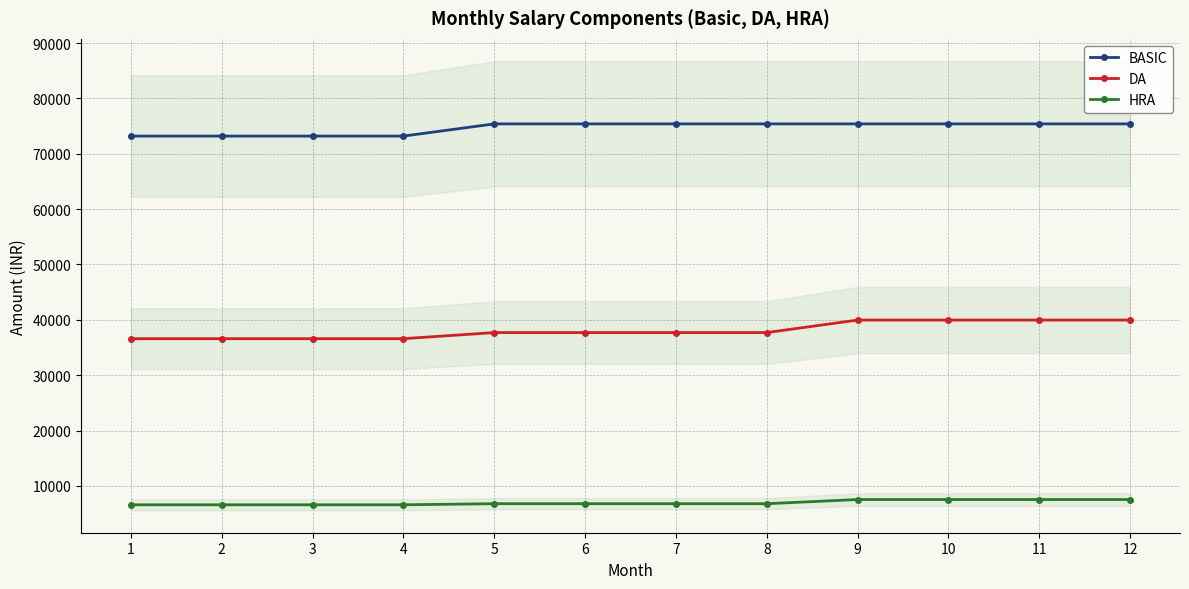

What is the difference between the highest and lowest values at 11?

67860